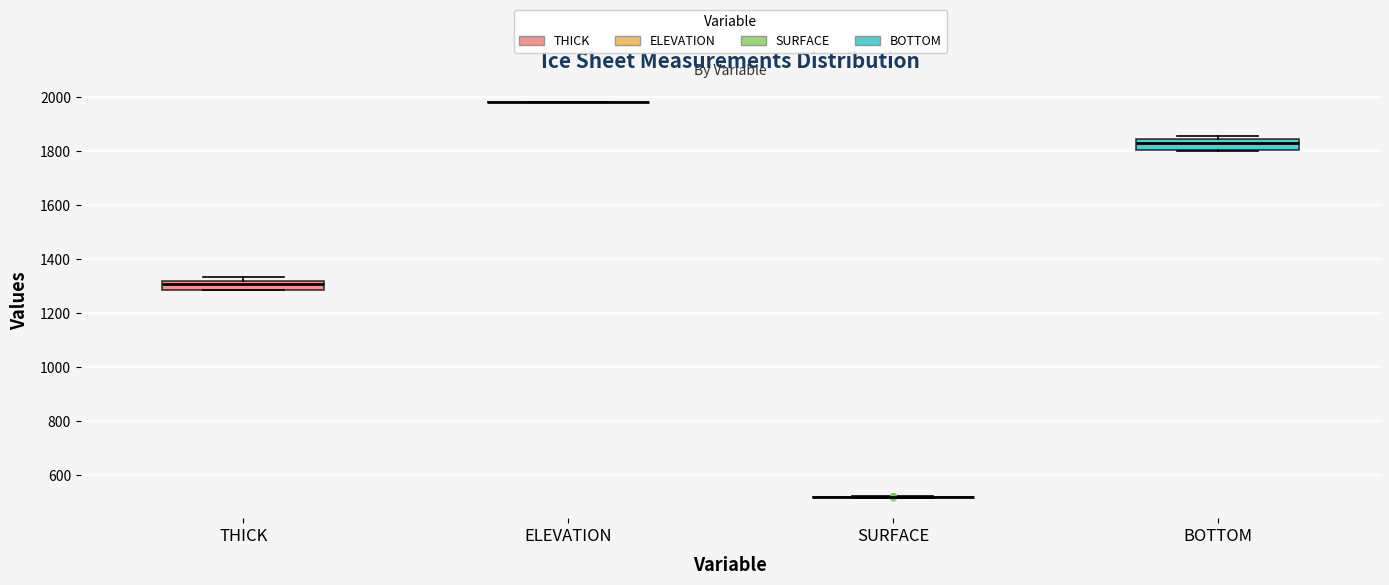

Reading left to right, transcribe this box plot: for each box, give where its median line is, the range the box spans, and where its two whiskers end, as read against the y-axis. The values are not printed on the chart, so give them approximately, as read against the axis.

THICK: median 1300, box 1280 to 1320, whiskers 1280 to 1340
ELEVATION: box collapsed to a line at 1980, whiskers 1980 to 1980
SURFACE: box collapsed to a line at 520, whiskers 520 to 520
BOTTOM: median 1820, box 1800 to 1840, whiskers 1800 to 1860